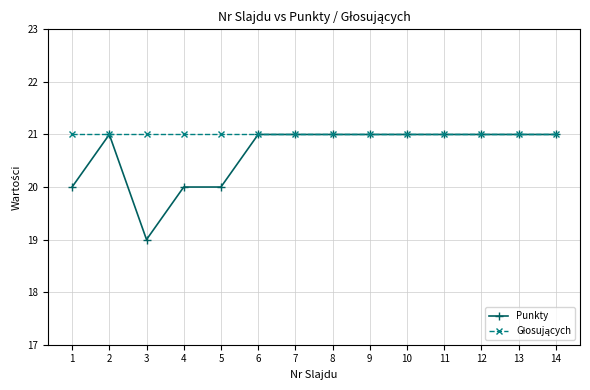

What is the value of the Punkty point at the 13th from the left?

21